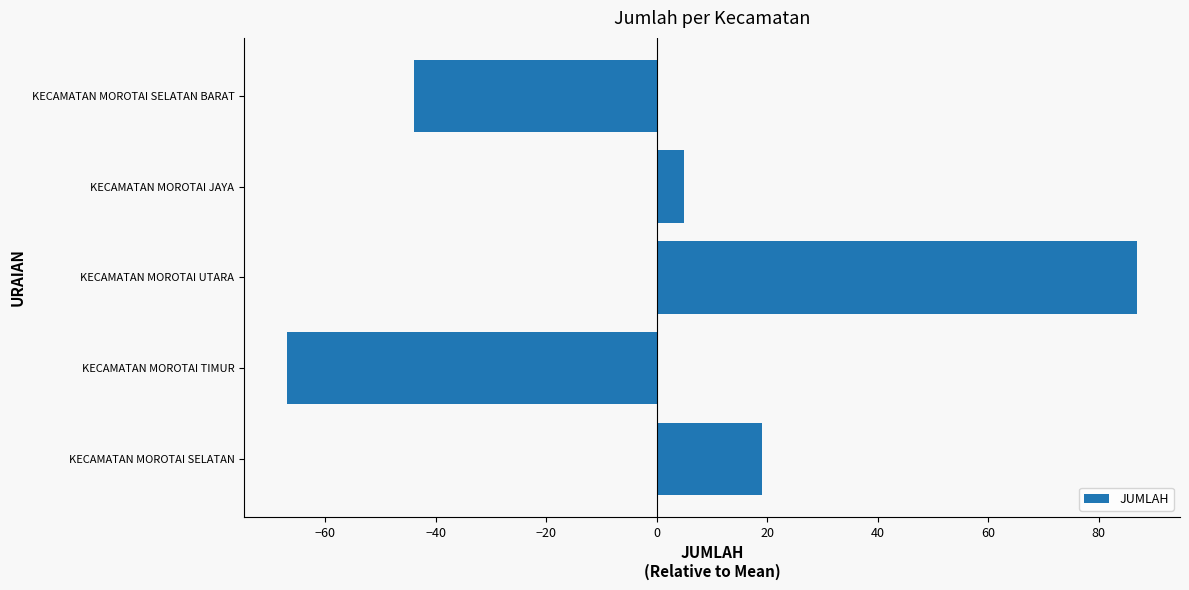

Between KECAMATAN MOROTAI UTARA and KECAMATAN MOROTAI SELATAN BARAT, which is larger?

KECAMATAN MOROTAI UTARA